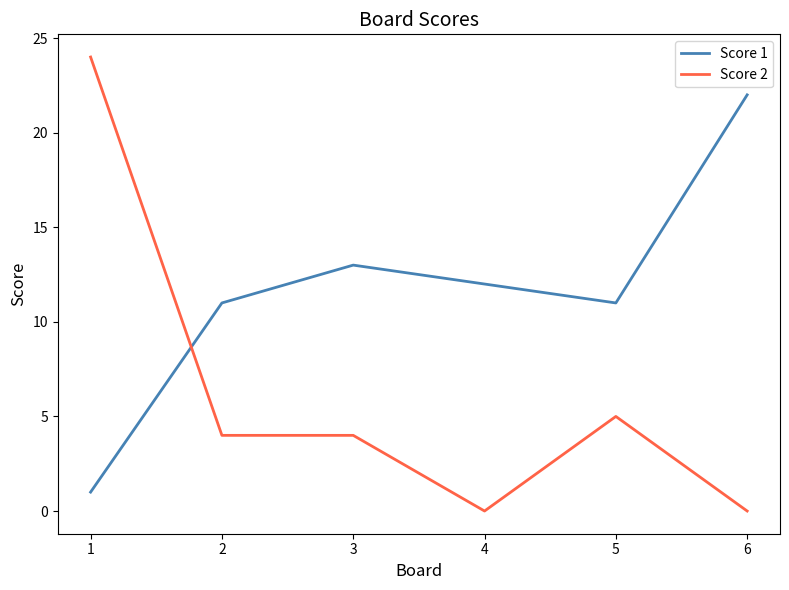

Which series has the widest spread of values?

Score 2